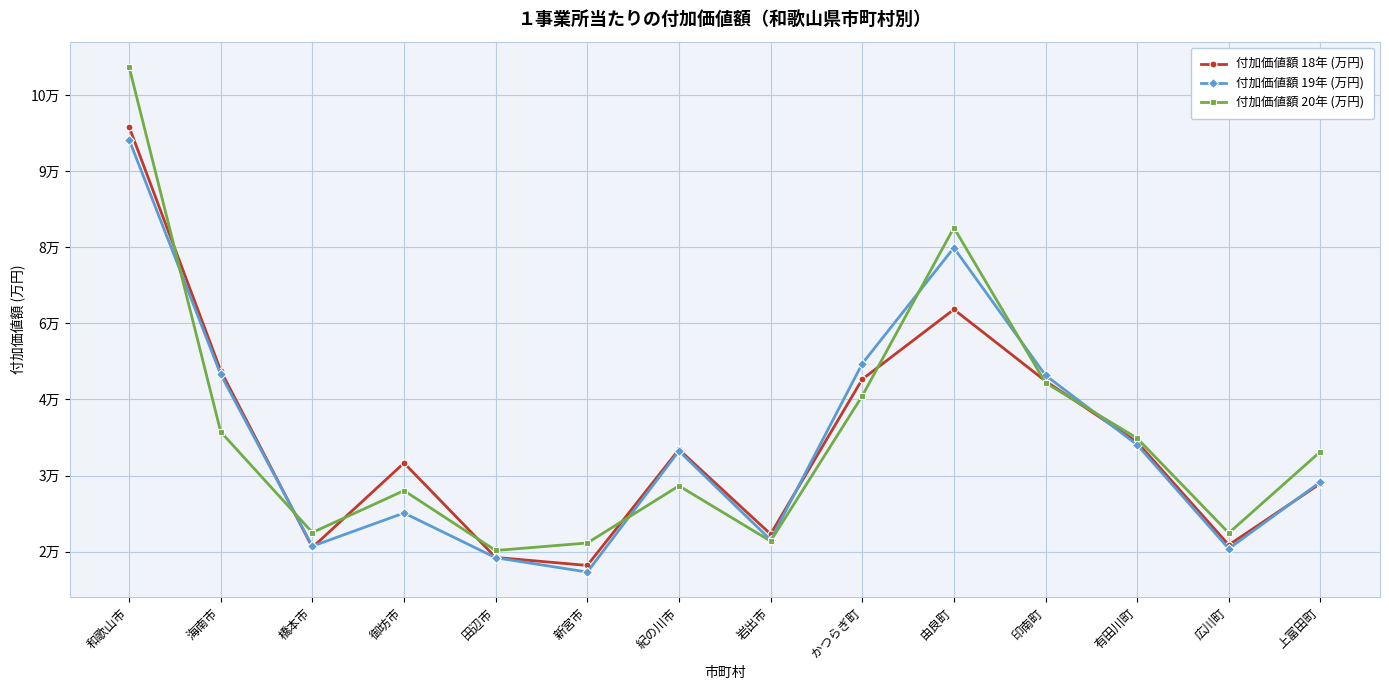

What is the label of the 14th point from the right?

和歌山市